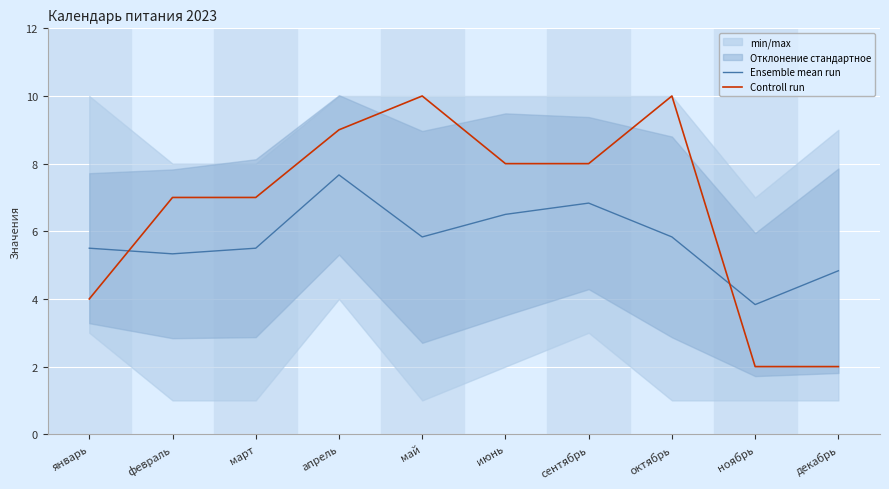

What is the smallest value displayed?

2.0